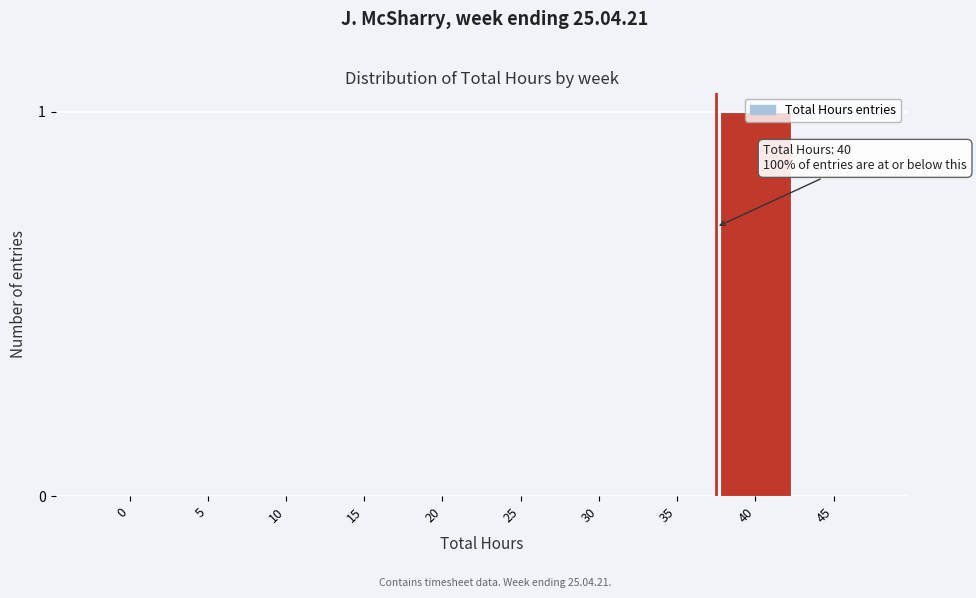

True or false: the data shows -1 at 45.

False